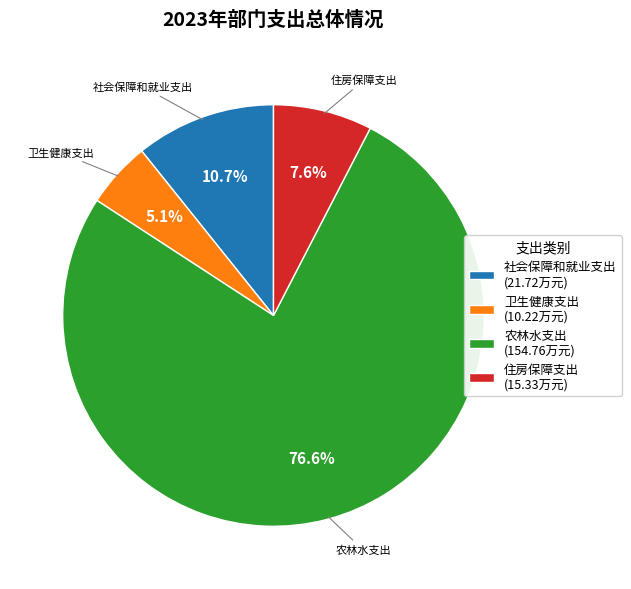

To the nearest percent, what is the difference between the largest and smallest slice percentages?

72%